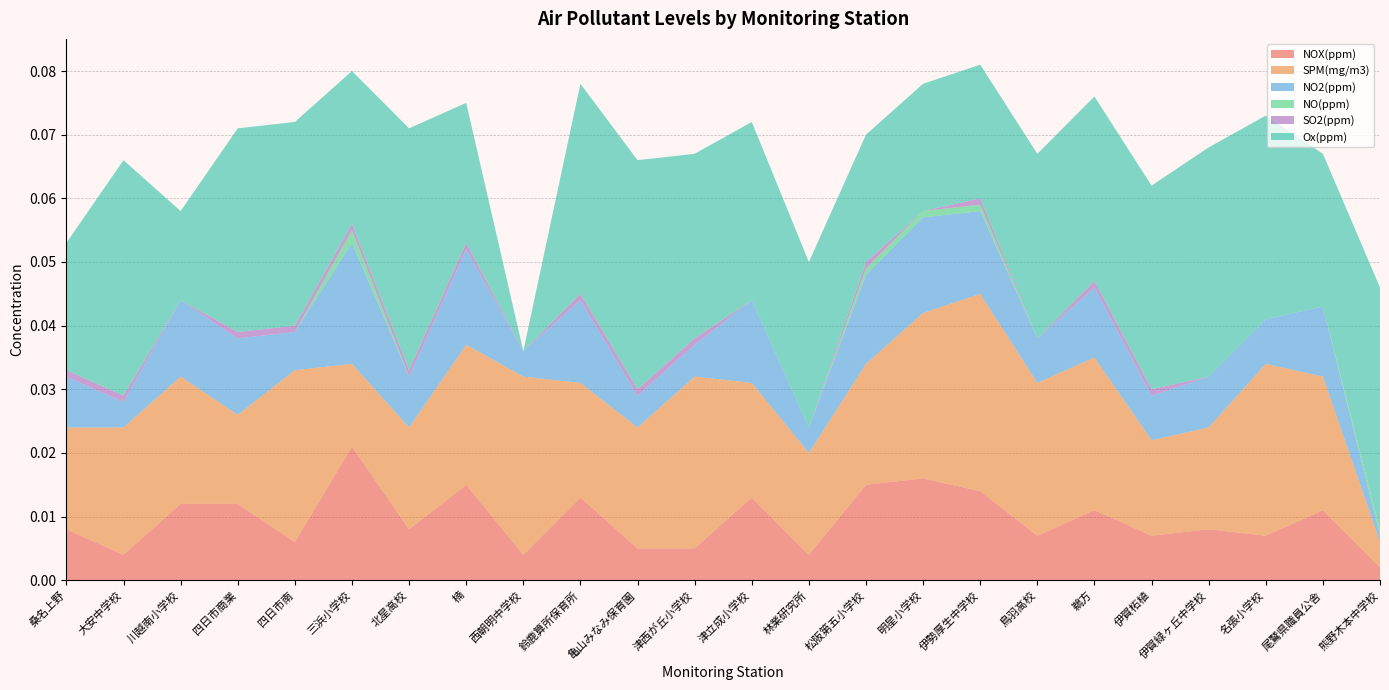

Reading left to right, transcribe all the data shown in this chart.

NOX(ppm): 0.0	0.0	0.0	0.0	0.0	0.0	0.0	0.0	0.0	0.0	0.0	0.0	0.0	0.0	0.0	0.0	0.0	0.0	0.0	0.0	0.0	0.0	0.0	0.0
SPM(mg/m3): 0.0	0.0	0.0	0.0	0.0	0.0	0.0	0.0	0.0	0.0	0.0	0.0	0.0	0.0	0.0	0.0	0.0	0.0	0.0	0.0	0.0	0.0	0.0	0.0
NO2(ppm): 0.0	0.0	0.0	0.0	0.0	0.0	0.0	0.0	0.0	0.0	0.0	0.0	0.0	0.0	0.0	0.0	0.0	0.0	0.0	0.0	0.0	0.0	0.0	0.0
NO(ppm): 0.0	0.0	0.0	0.0	0.0	0.0	0.0	0.0	0.0	0.0	0.0	0.0	0.0	0.0	0.0	0.0	0.0	0.0	0.0	0.0	0.0	0.0	0.0	0.0
SO2(ppm): 0.0	0.0	0.0	0.0	0.0	0.0	0.0	0.0	0.0	0.0	0.0	0.0	0.0	0.0	0.0	0.0	0.0	0.0	0.0	0.0	0.0	0.0	0.0	0.0
Ox(ppm): 0.0	0.0	0.0	0.0	0.0	0.0	0.0	0.0	0.0	0.0	0.0	0.0	0.0	0.0	0.0	0.0	0.0	0.0	0.0	0.0	0.0	0.0	0.0	0.0